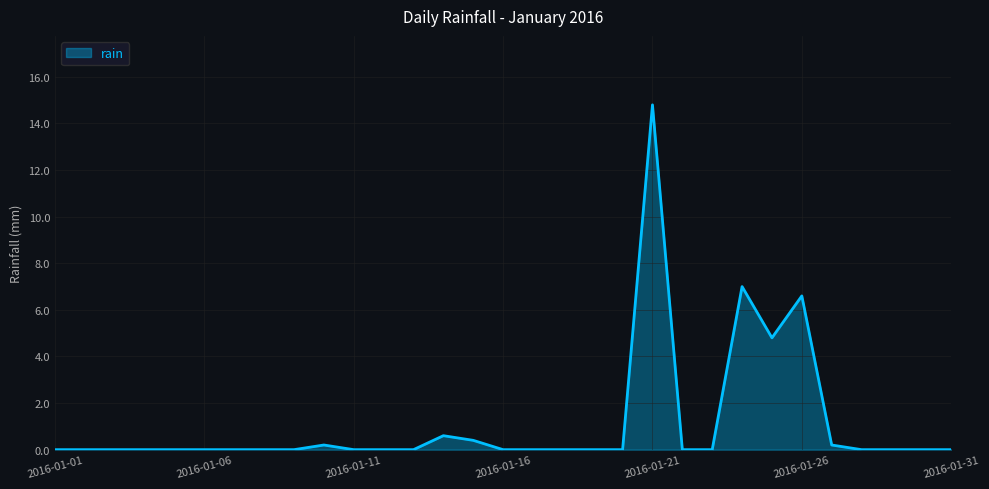

What is the maximum value shown in the chart?

14.8